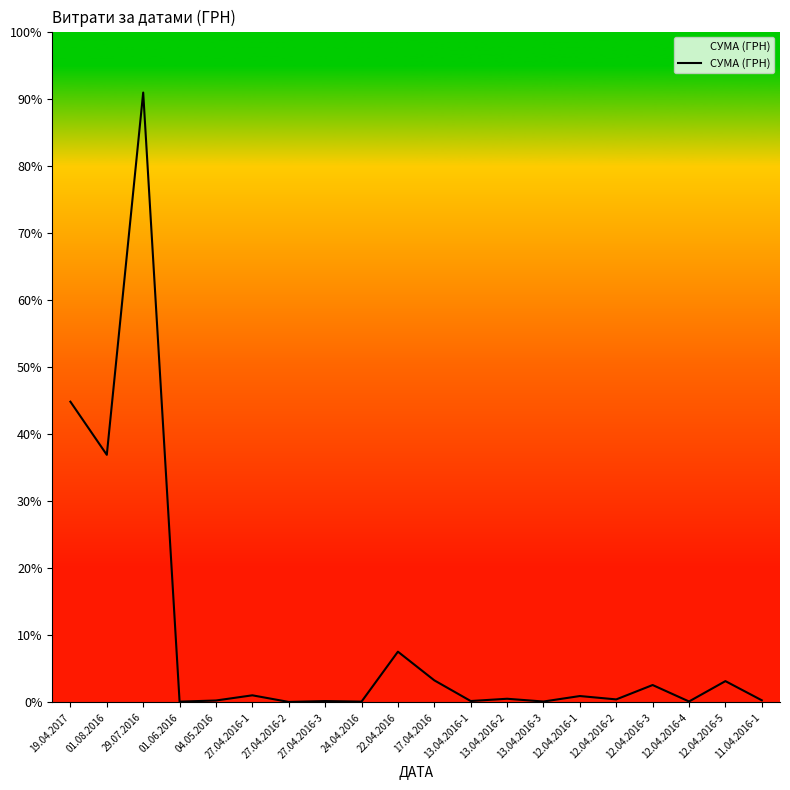

Which category has the highest value across all series?

29.07.2016